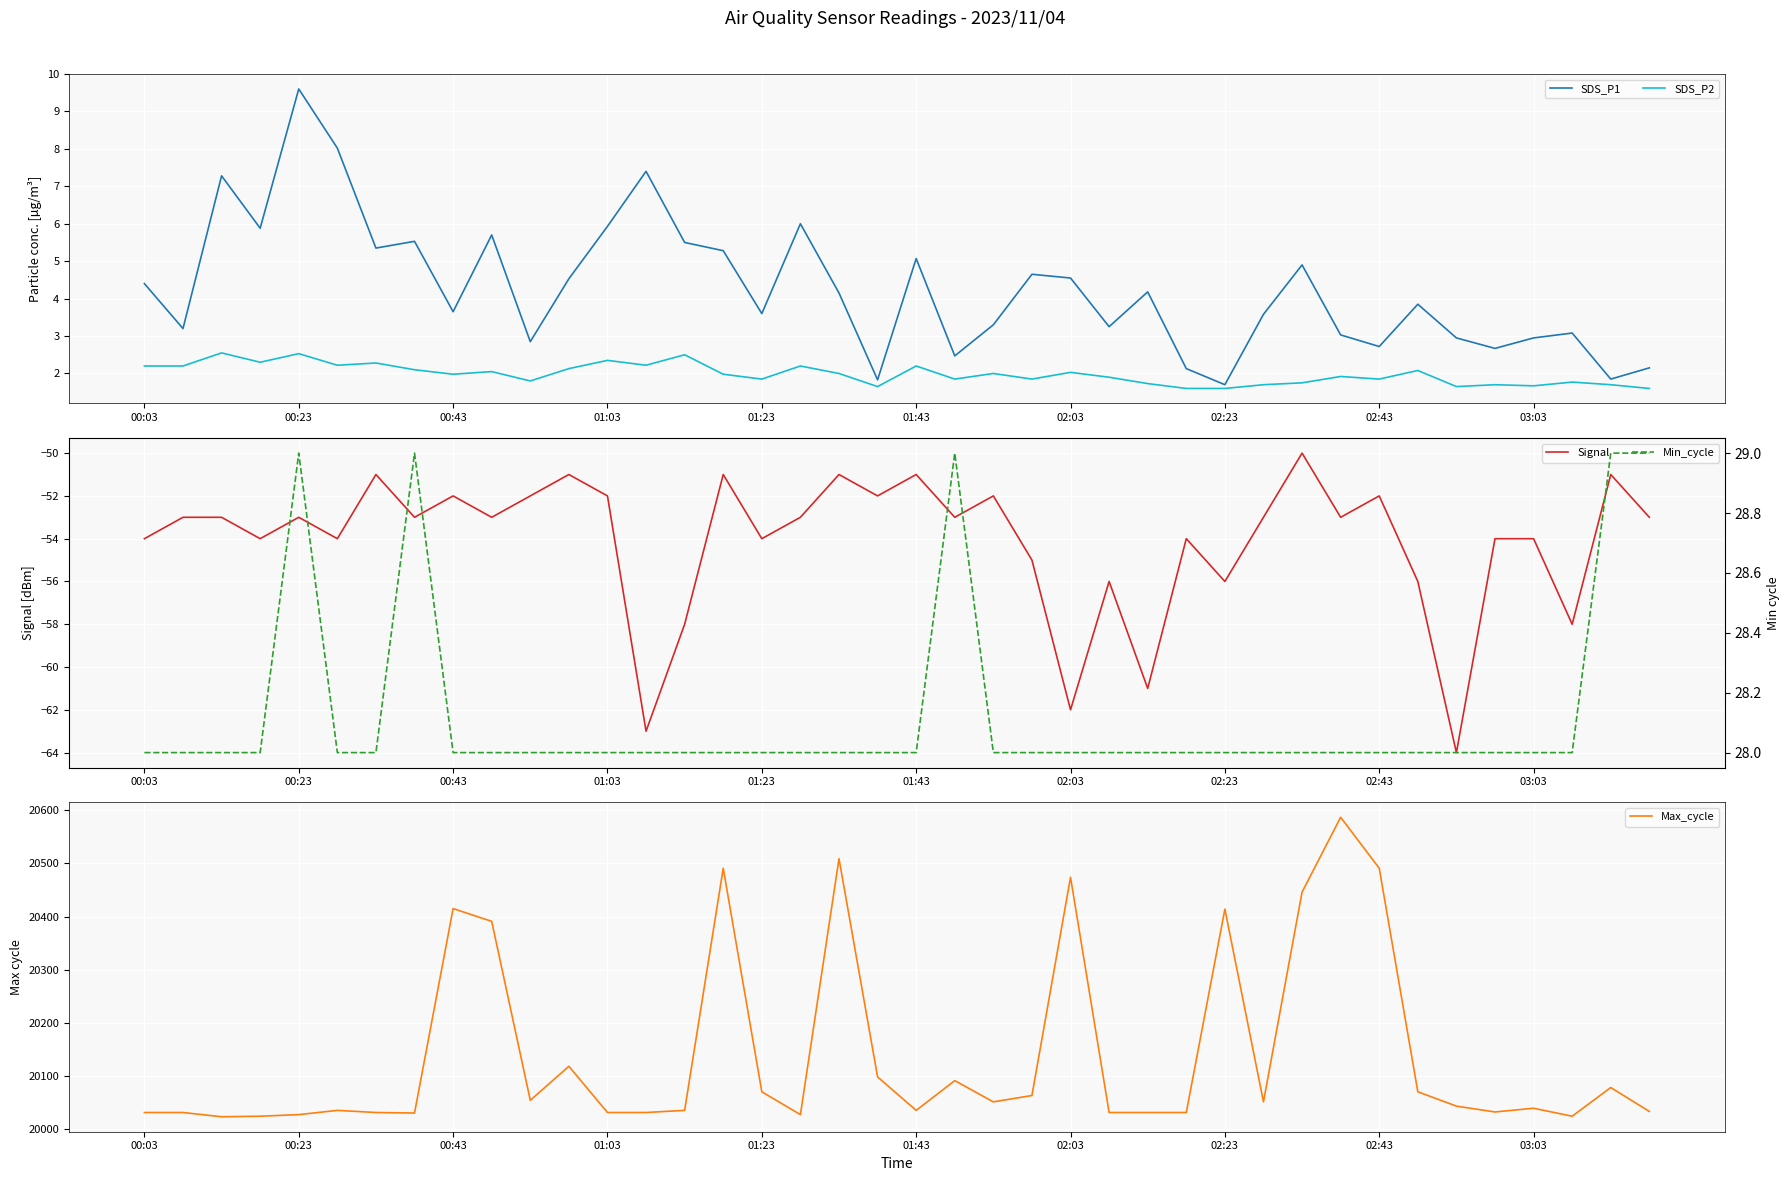

Is it true that Signal equals -54 at 03:03?

True